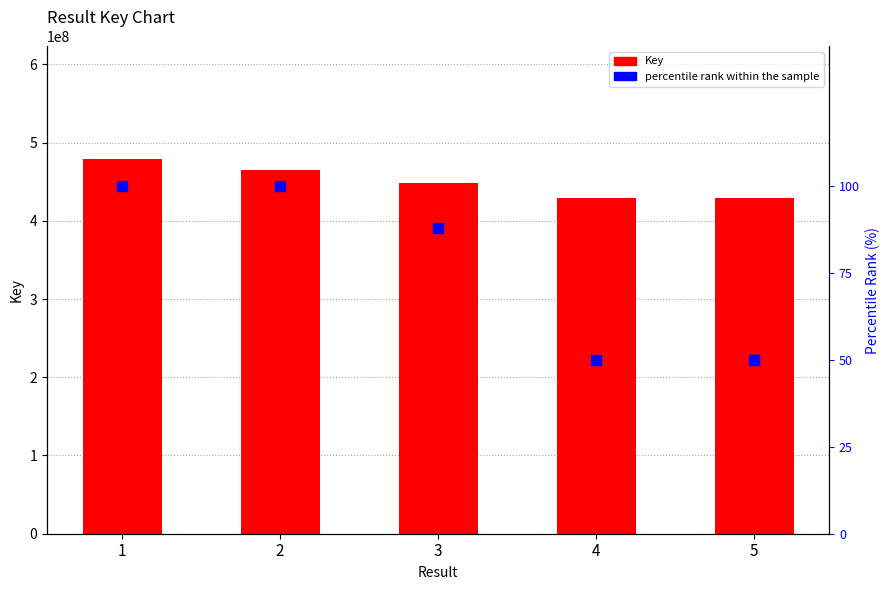

What is the total value across all series at 5?

428641373.0